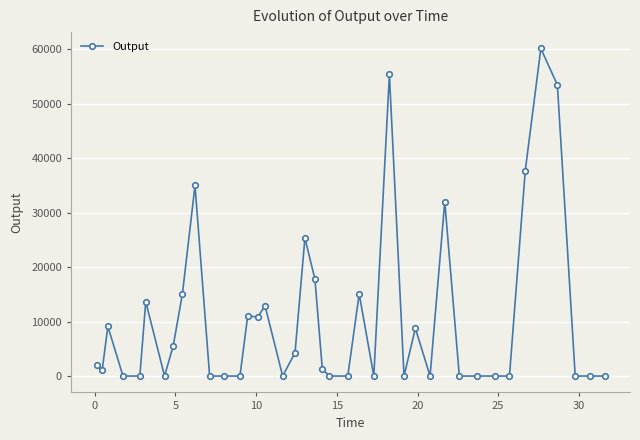

What is the maximum value shown in the chart?

60092.5